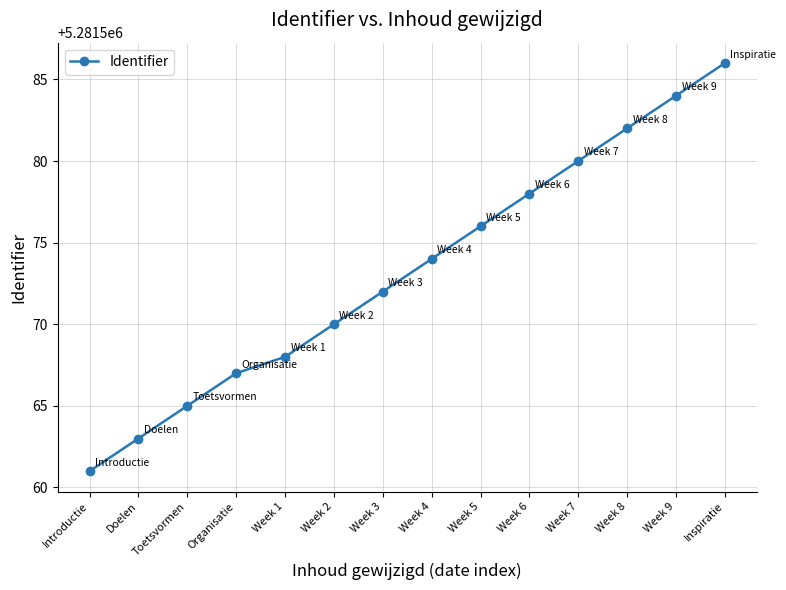

Between Doelen and Week 6, which is larger?

Week 6